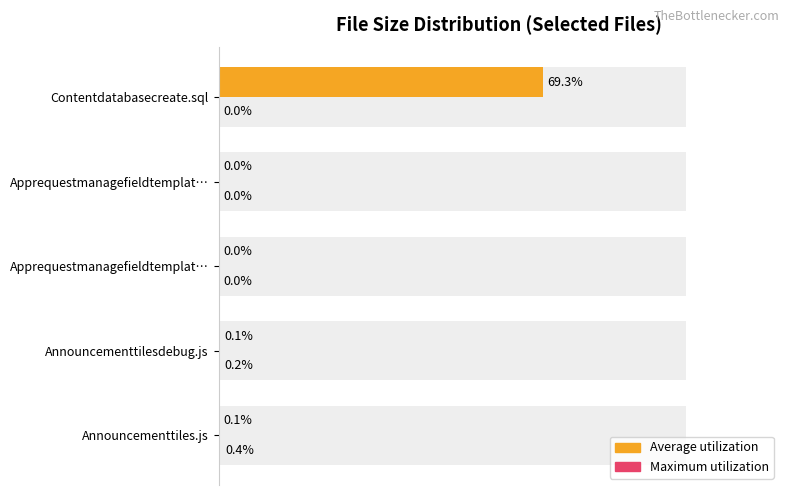

Which series has the largest total across all categories?

Average utilization